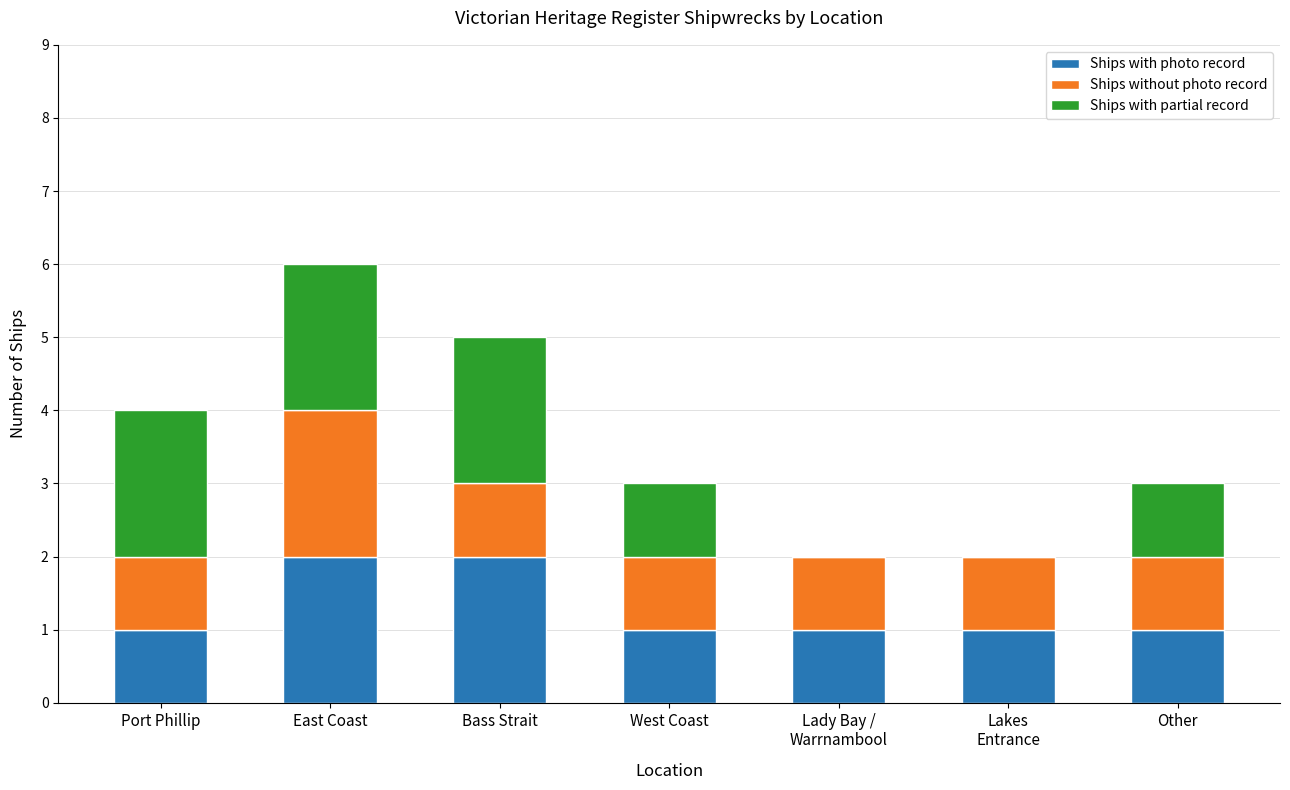

What is the total value across all series at East Coast?

6